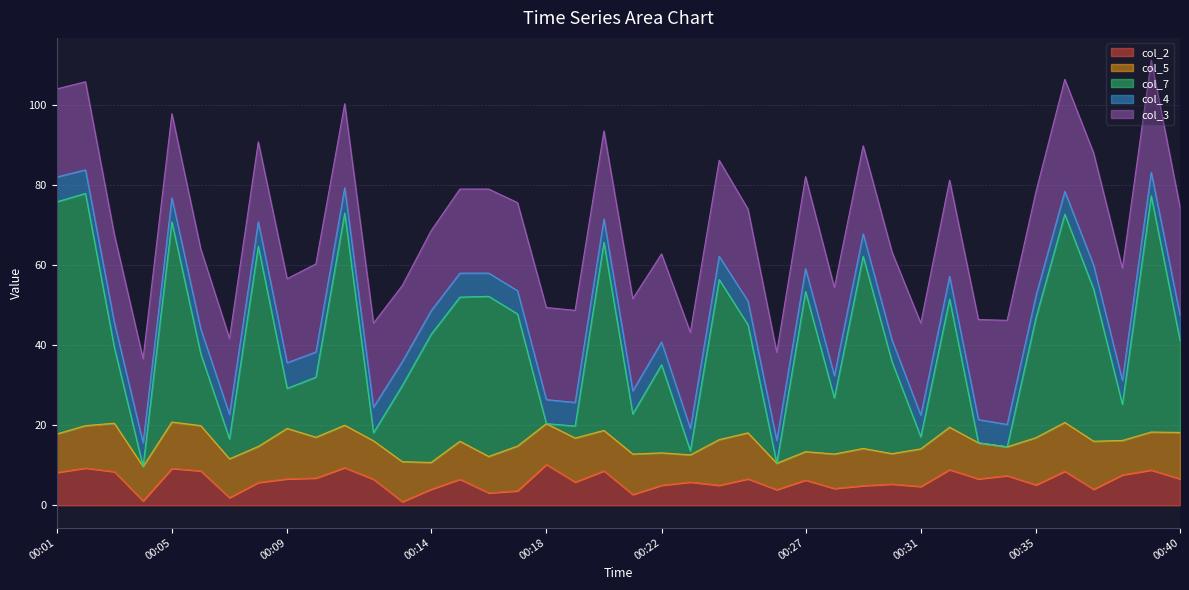

What are all the series names shown in the legend?

col_2, col_5, col_7, col_4, col_3